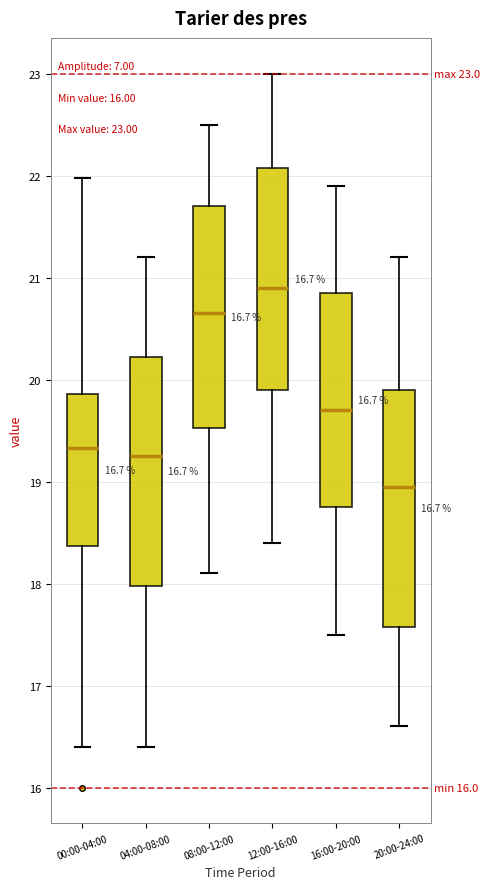

Which box's median line is the highest?

12:00-16:00